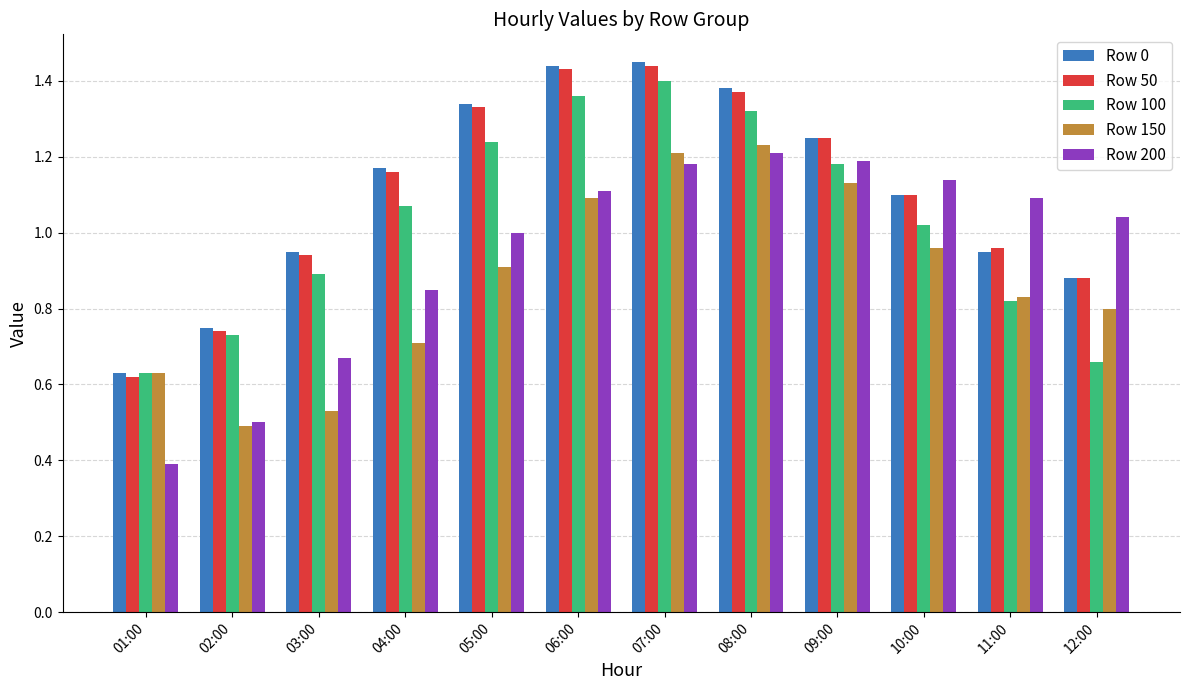

At which category is the sum across all series the highest?

07:00